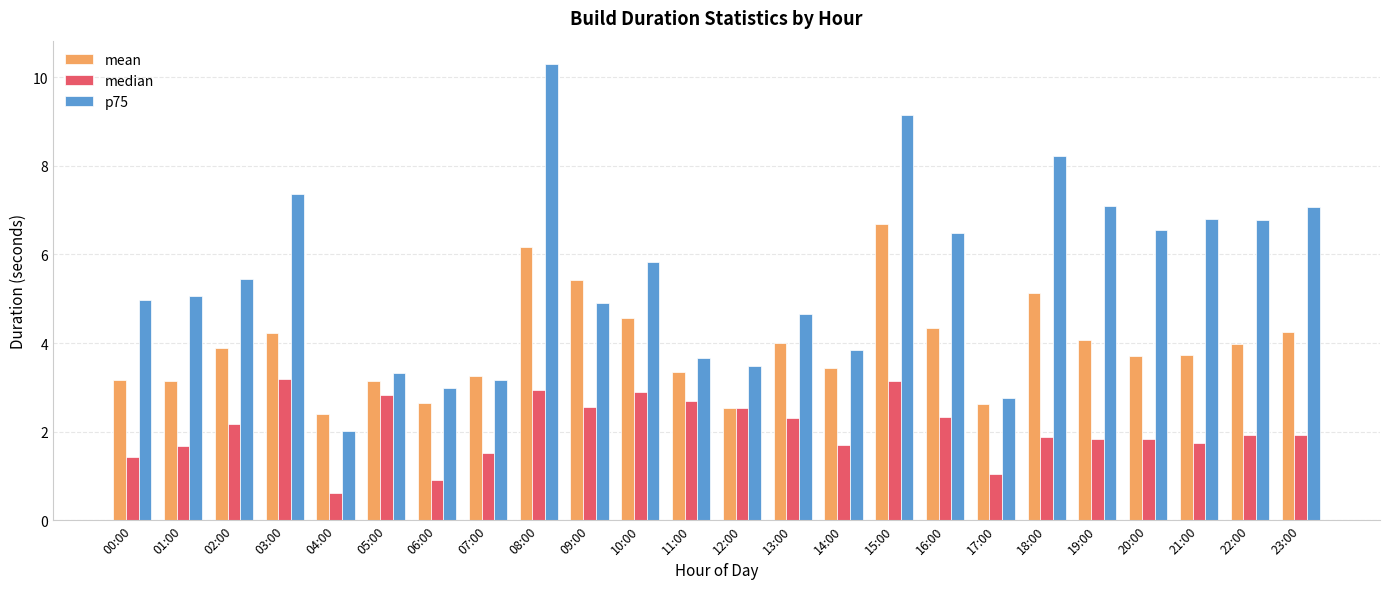

How many values in the mean series exceed 3?

20